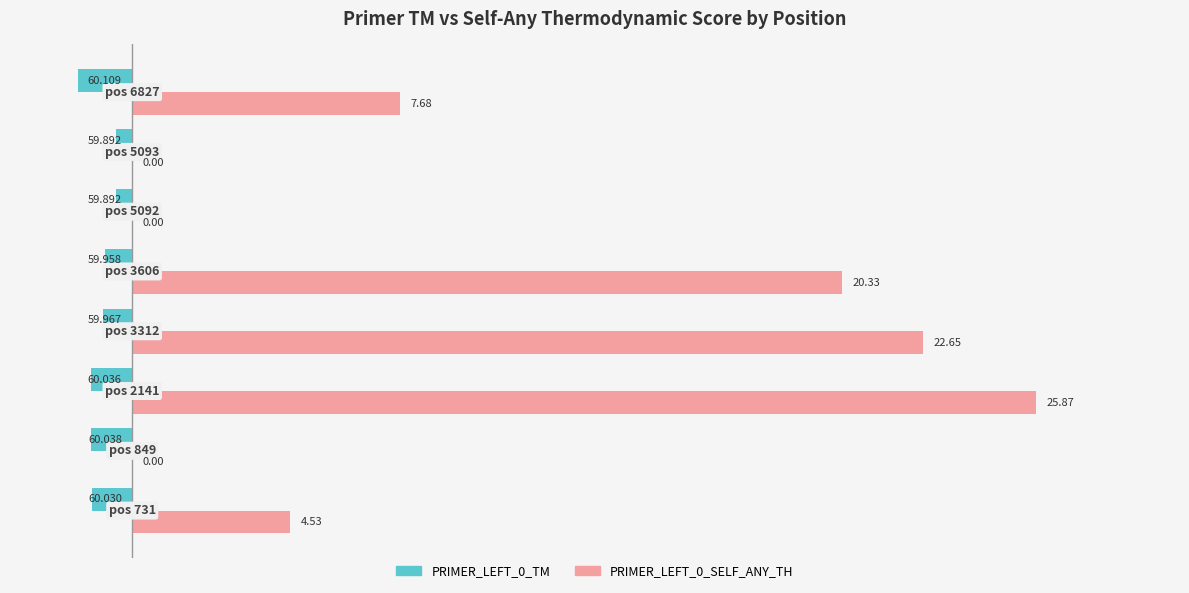

At how many categories does at least one series exceed 16?

3